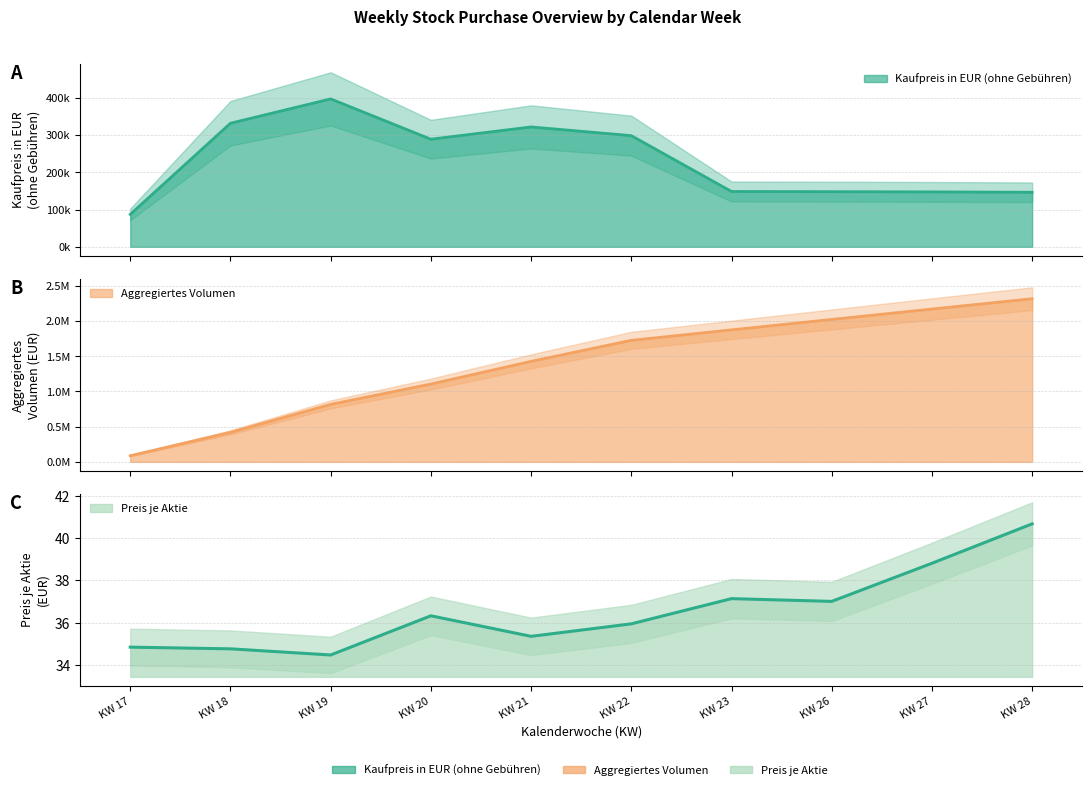

Rank the categories by Kaufpreis in EUR (ohne Gebühren) value from highest to lowest.

KW 19, KW 18, KW 21, KW 22, KW 20, KW 23, KW 26, KW 27, KW 28, KW 17